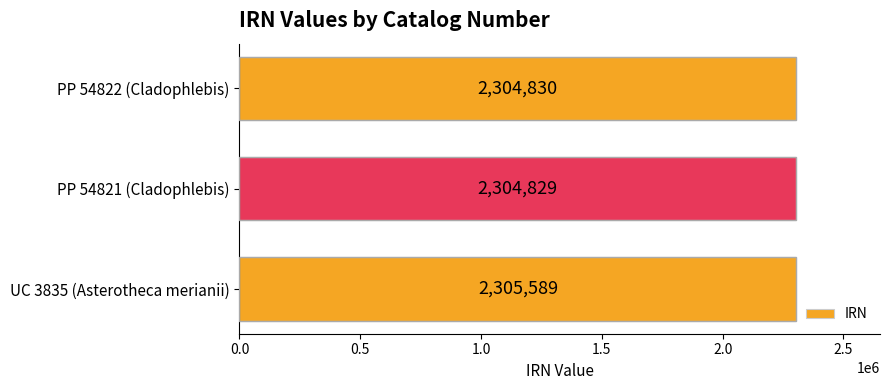

The chart shows a value of 2305589 at UC 3835 (Asterotheca merianii). True or false?

True